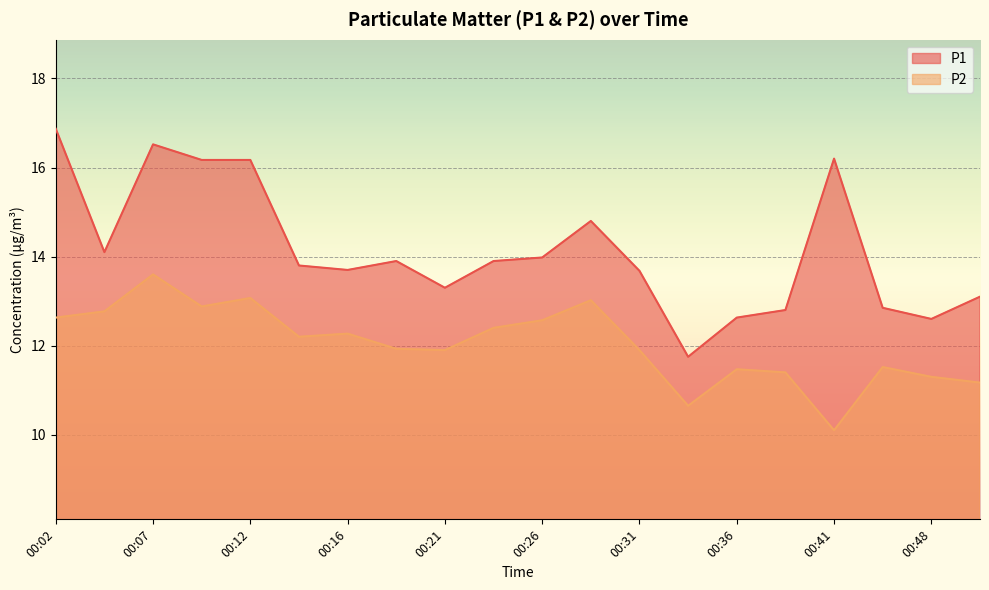

The P1 series shows 13.9 at 00:19. True or false?

True